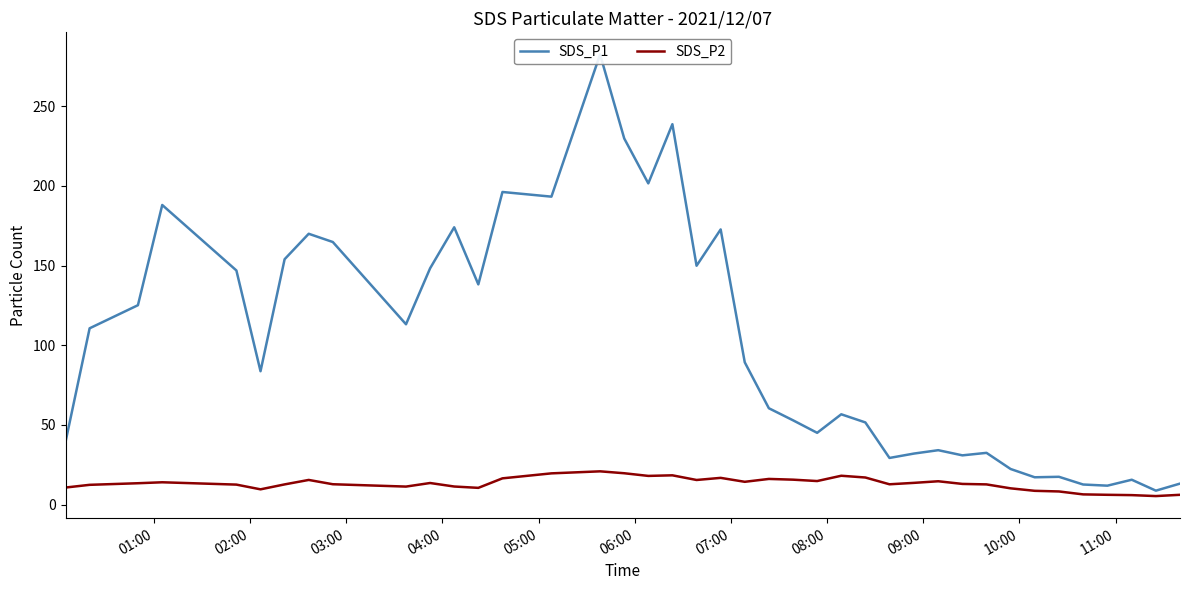

What is the difference between the second highest and second lowest values in the SDS_P2 series?

13.7